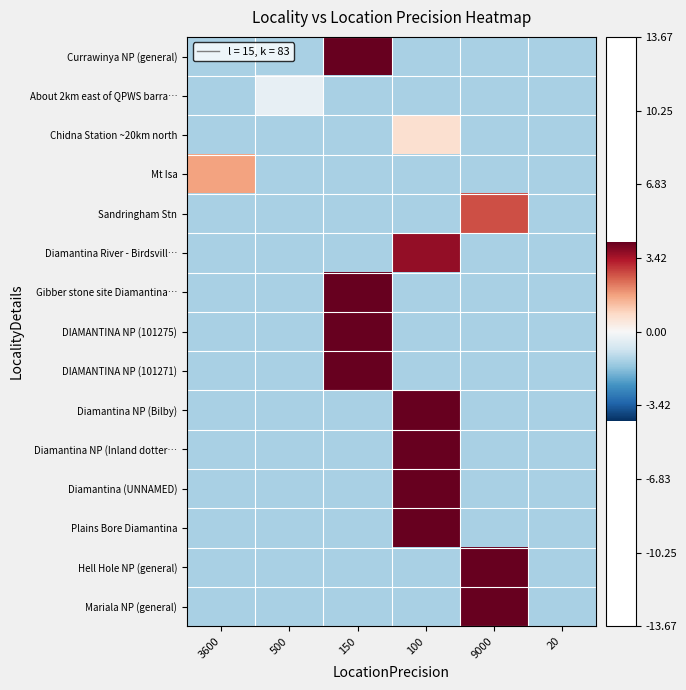

Reading right to left, list all the values displayed in this chart.

Currawinya NP (general): 20=-1.3	9000=-1.3	100=-1.3	150=13.7	500=-1.3	3600=-1.3
About 2km east of QPWS barra…: 20=-1.3	9000=-1.3	100=-1.3	150=-1.3	500=-0.3	3600=-1.3
Chidna Station ~20km north: 20=-1.3	9000=-1.3	100=0.7	150=-1.3	500=-1.3	3600=-1.3
Mt Isa: 20=-1.3	9000=-1.3	100=-1.3	150=-1.3	500=-1.3	3600=1.7
Sandringham Stn: 20=-1.3	9000=2.7	100=-1.3	150=-1.3	500=-1.3	3600=-1.3
Diamantina River - Birdsvill…: 20=-1.3	9000=-1.3	100=3.7	150=-1.3	500=-1.3	3600=-1.3
Gibber stone site Diamantina…: 20=-1.3	9000=-1.3	100=-1.3	150=4.7	500=-1.3	3600=-1.3
DIAMANTINA NP (101275): 20=-1.3	9000=-1.3	100=-1.3	150=5.7	500=-1.3	3600=-1.3
DIAMANTINA NP (101271): 20=-1.3	9000=-1.3	100=-1.3	150=6.7	500=-1.3	3600=-1.3
Diamantina NP (Bilby): 20=-1.3	9000=-1.3	100=7.7	150=-1.3	500=-1.3	3600=-1.3
Diamantina NP (Inland dotter…: 20=-1.3	9000=-1.3	100=8.7	150=-1.3	500=-1.3	3600=-1.3
Diamantina (UNNAMED): 20=-1.3	9000=-1.3	100=9.7	150=-1.3	500=-1.3	3600=-1.3
Plains Bore Diamantina: 20=-1.3	9000=-1.3	100=10.7	150=-1.3	500=-1.3	3600=-1.3
Hell Hole NP (general): 20=-1.3	9000=11.7	100=-1.3	150=-1.3	500=-1.3	3600=-1.3
Mariala NP (general): 20=-1.3	9000=12.7	100=-1.3	150=-1.3	500=-1.3	3600=-1.3